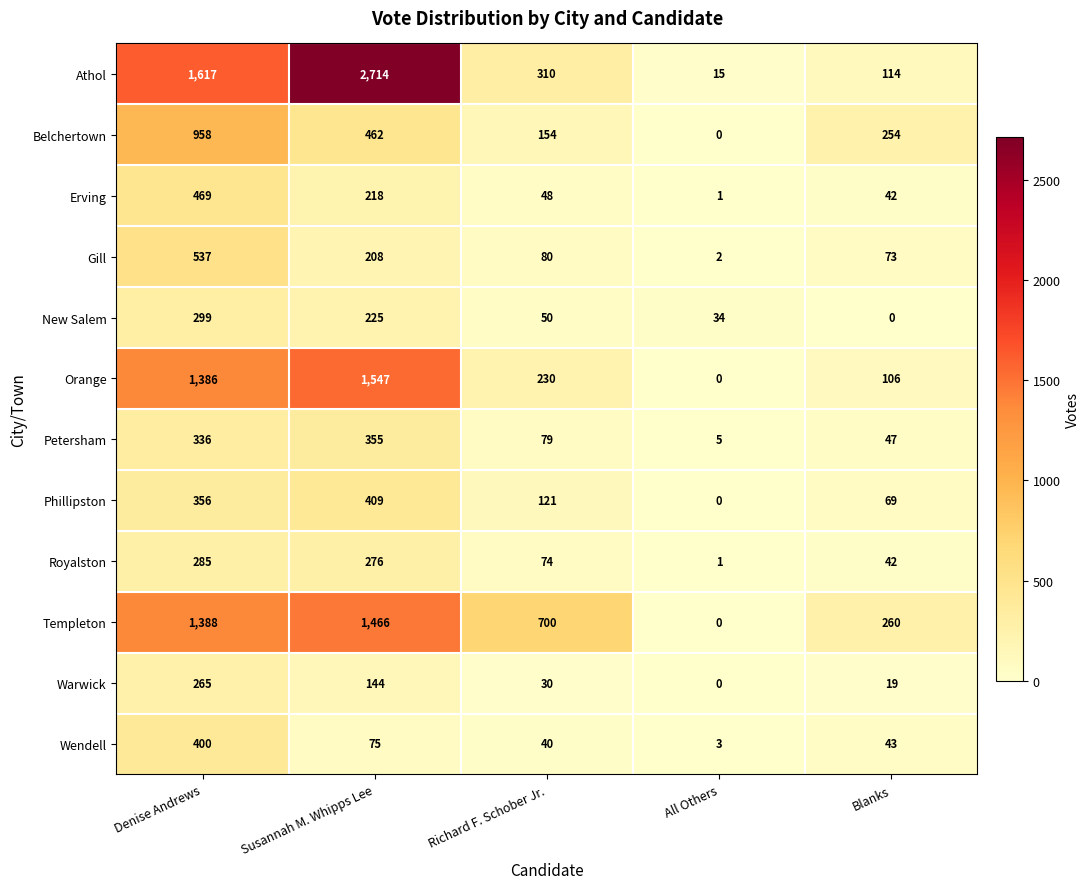

Rank the series at Denise Andrews from lowest to highest value.

Warwick, Royalston, New Salem, Petersham, Phillipston, Wendell, Erving, Gill, Belchertown, Orange, Templeton, Athol